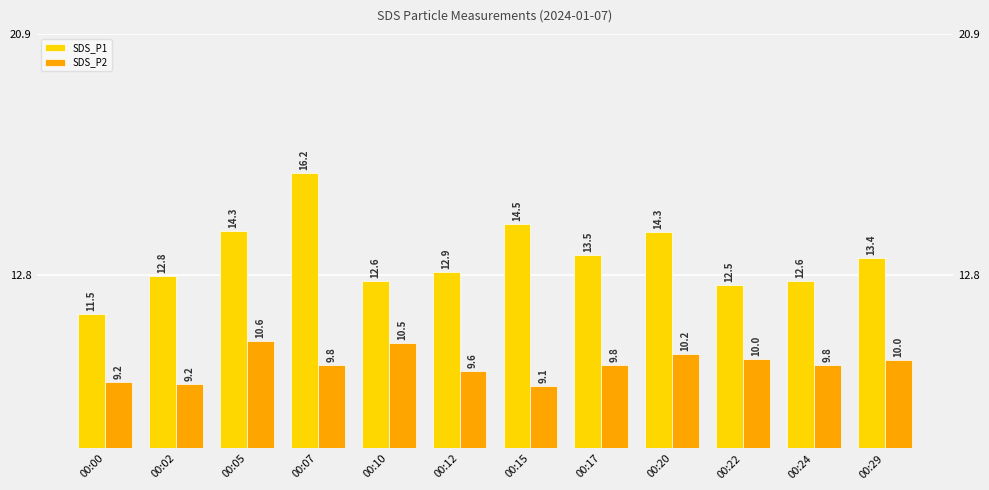

The SDS_P1 series shows 11.5 at 00:00. True or false?

True